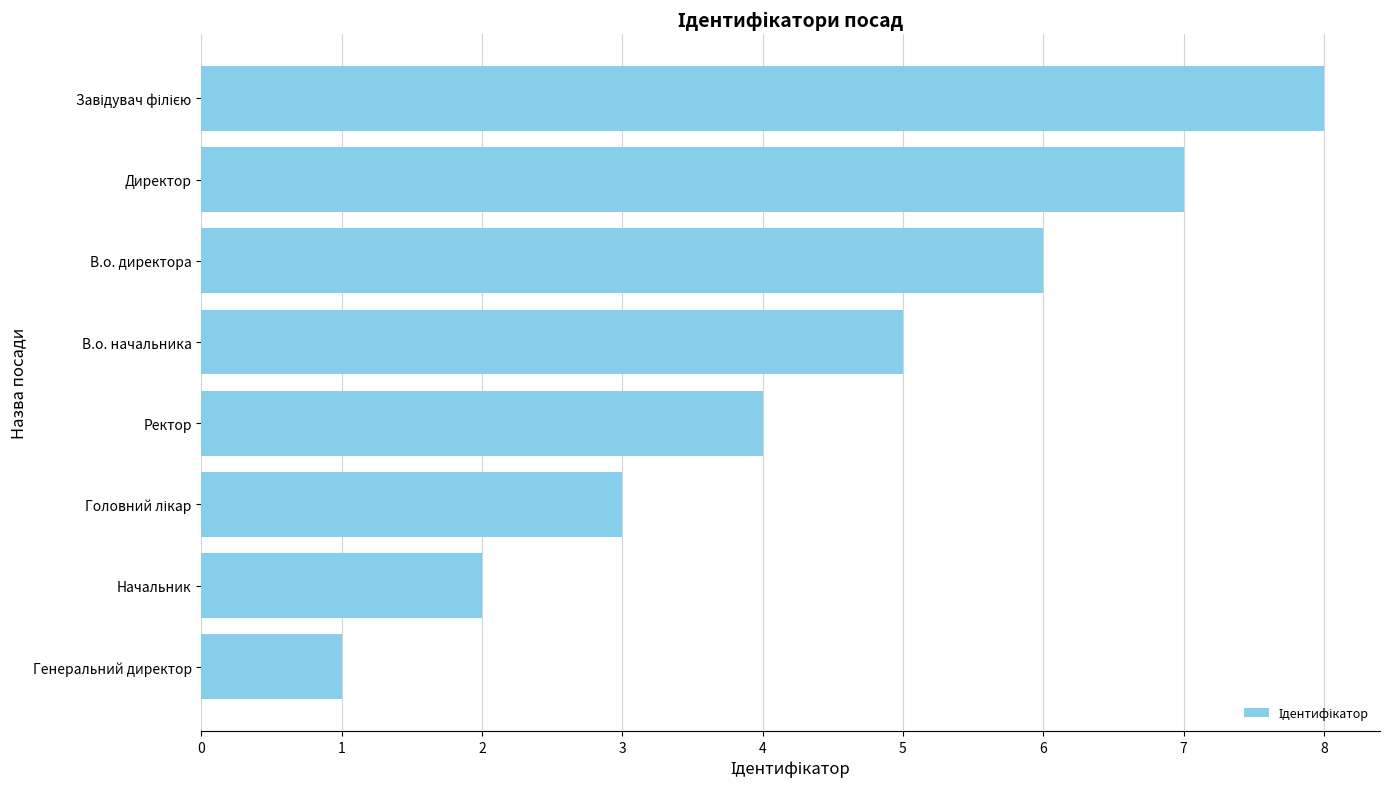

The value at Директор is 7. True or false?

True